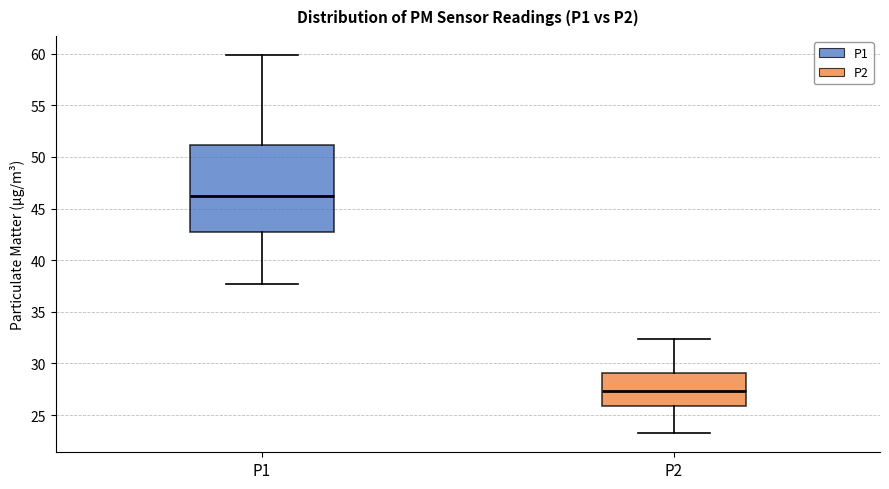

Which box has the highest median line?

P1